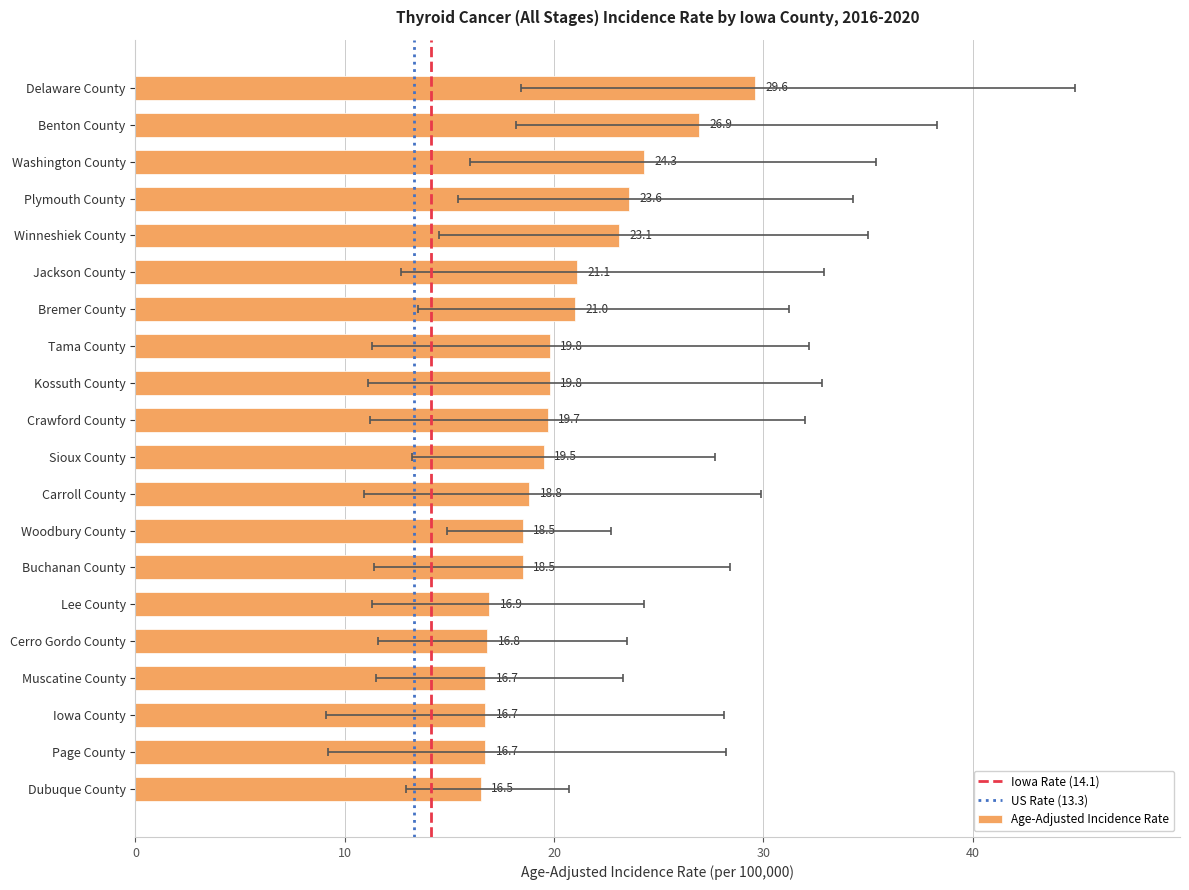

Where does the data first go above 19?

Delaware County